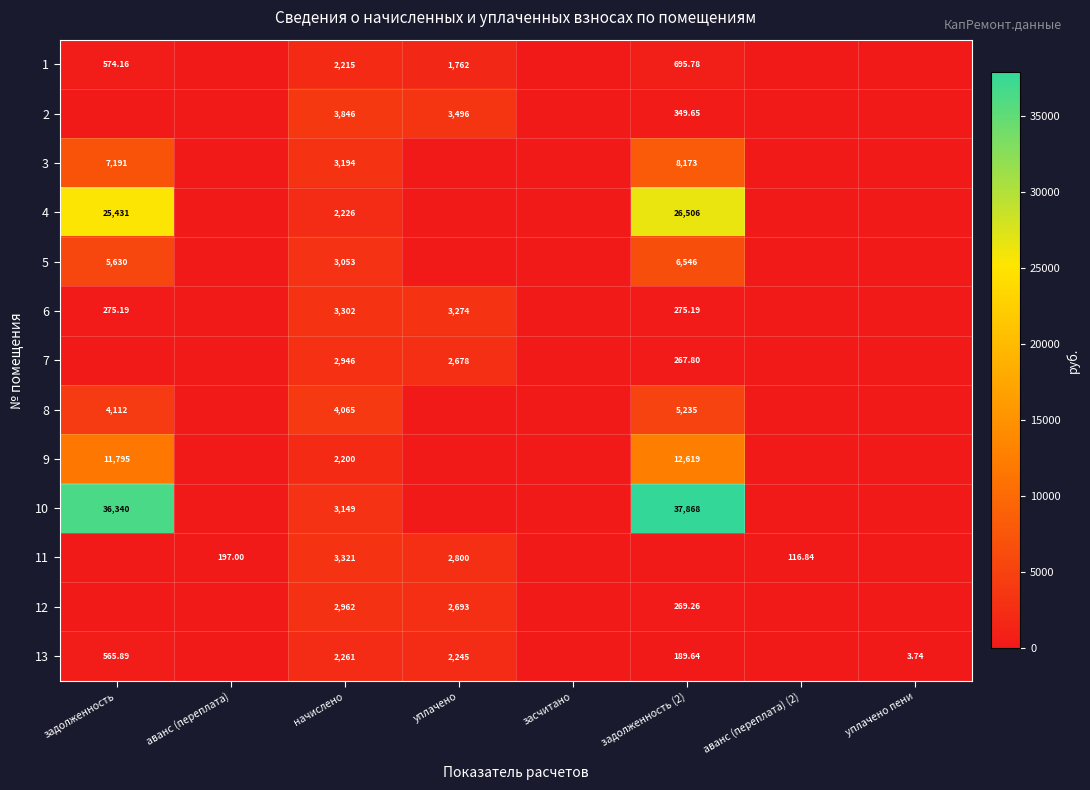

Which category has the highest value in the 3 series?

задолженность (2)